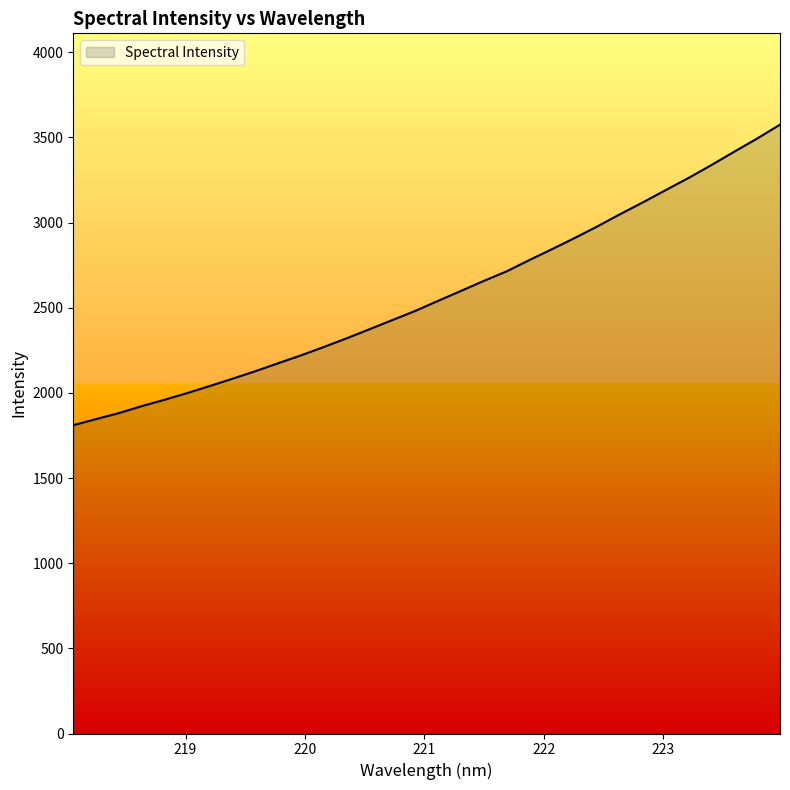

What is the smallest value displayed?

1809.9